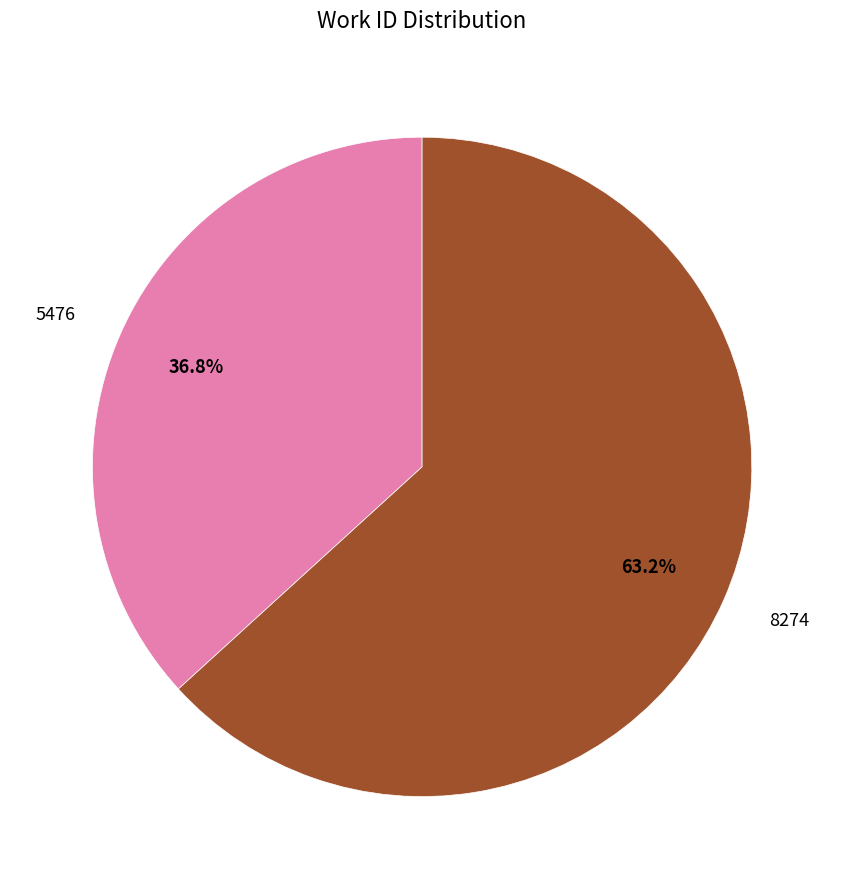

Is there a majority slice in this chart?

Yes